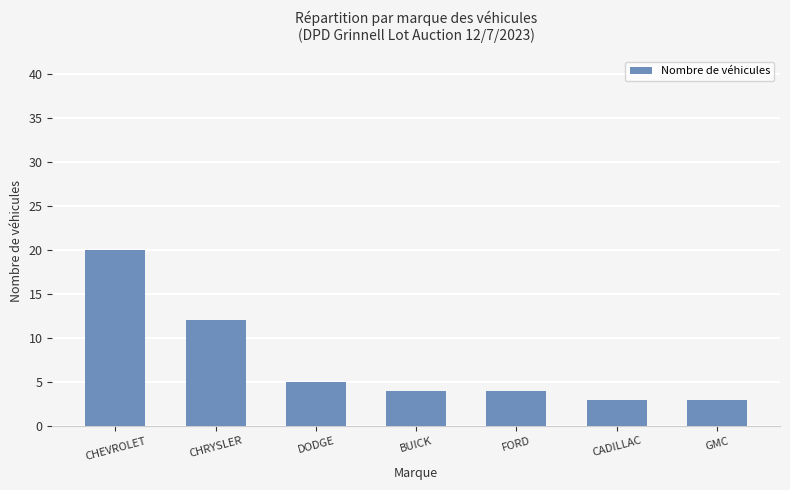

The value at BUICK is 4. True or false?

True